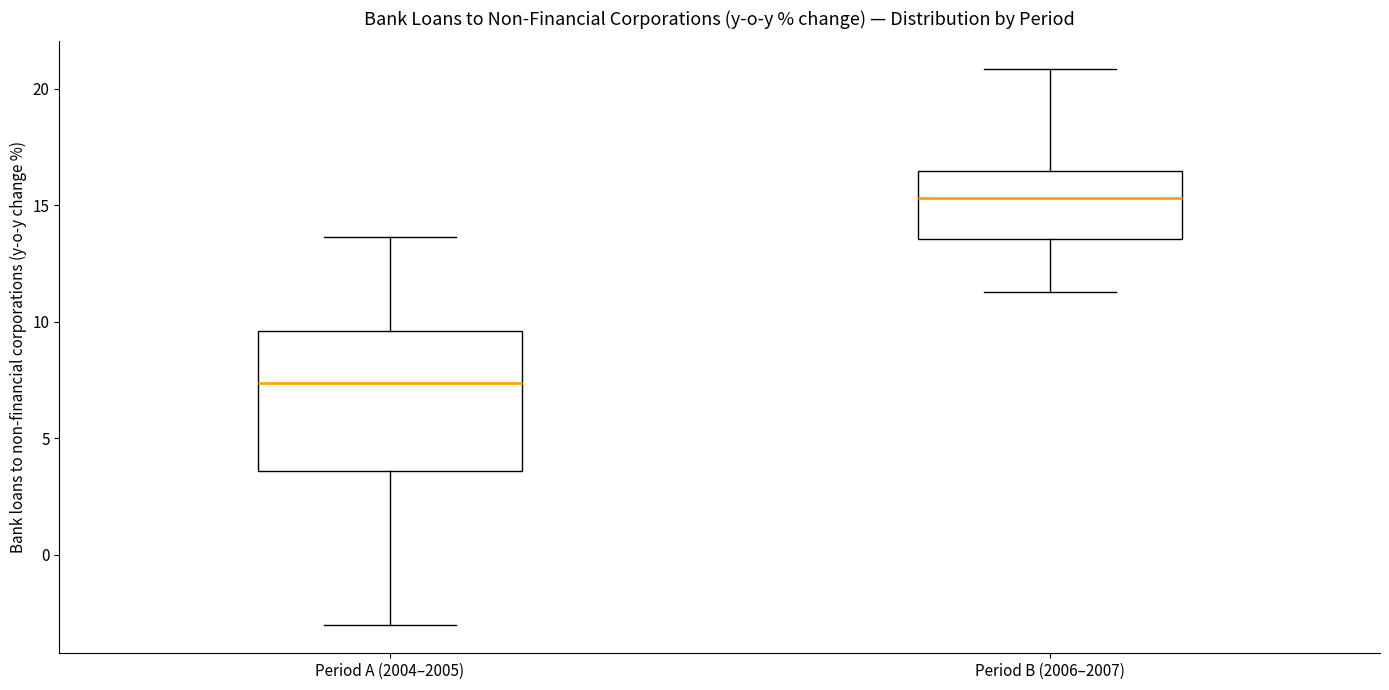

Comparing the boxes themselves (not the whiskers), which one is the tallest?

Period A (2004–2005)